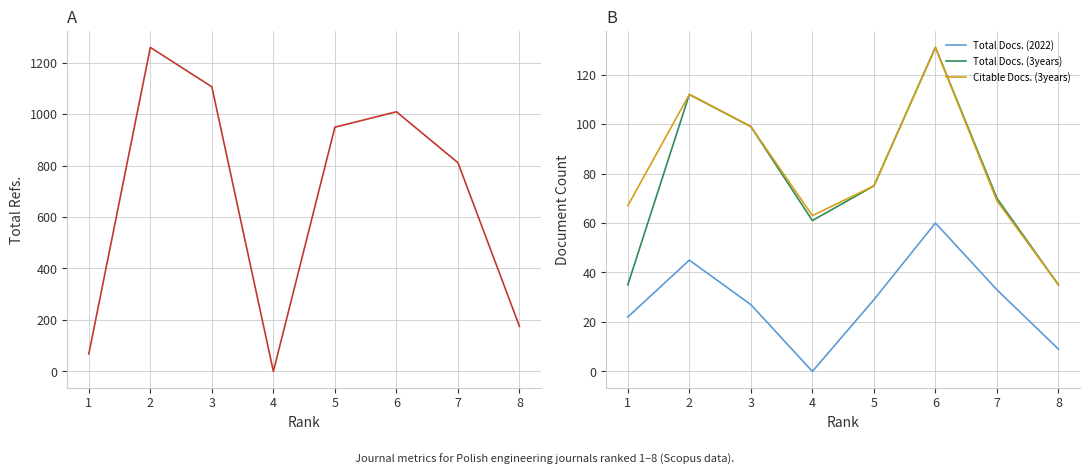

At how many categories does at least one series exceed 788?

5